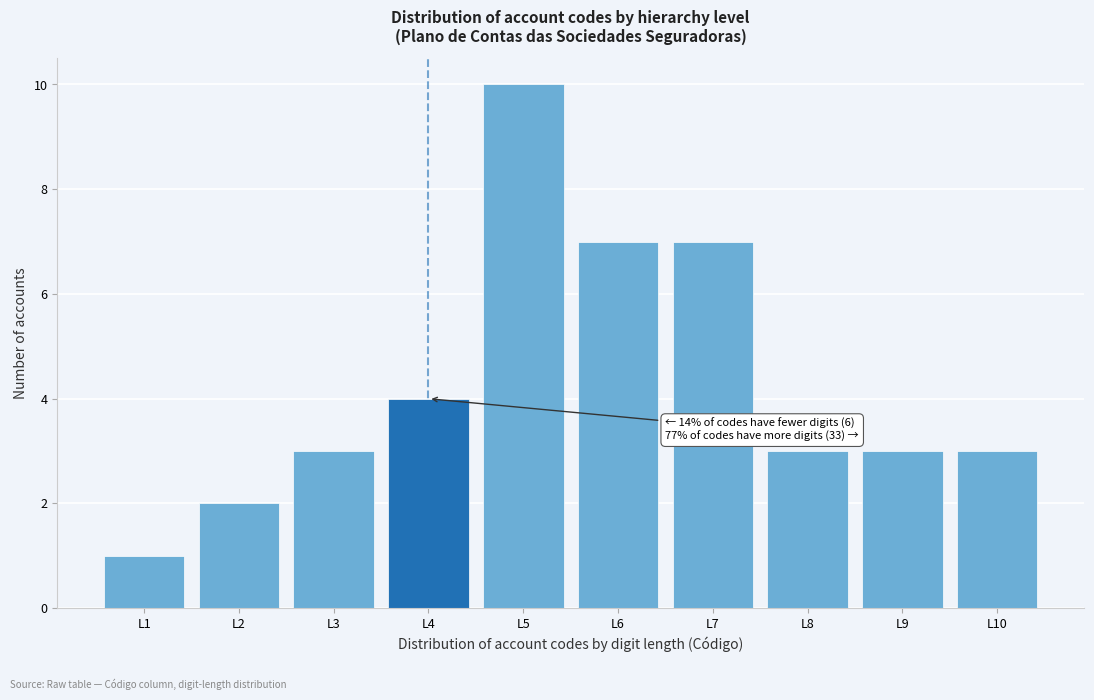

Reading left to right, extract all data points from this chart.

L1=1	L2=2	L3=3	L4=4	L5=10	L6=7	L7=7	L8=3	L9=3	L10=3